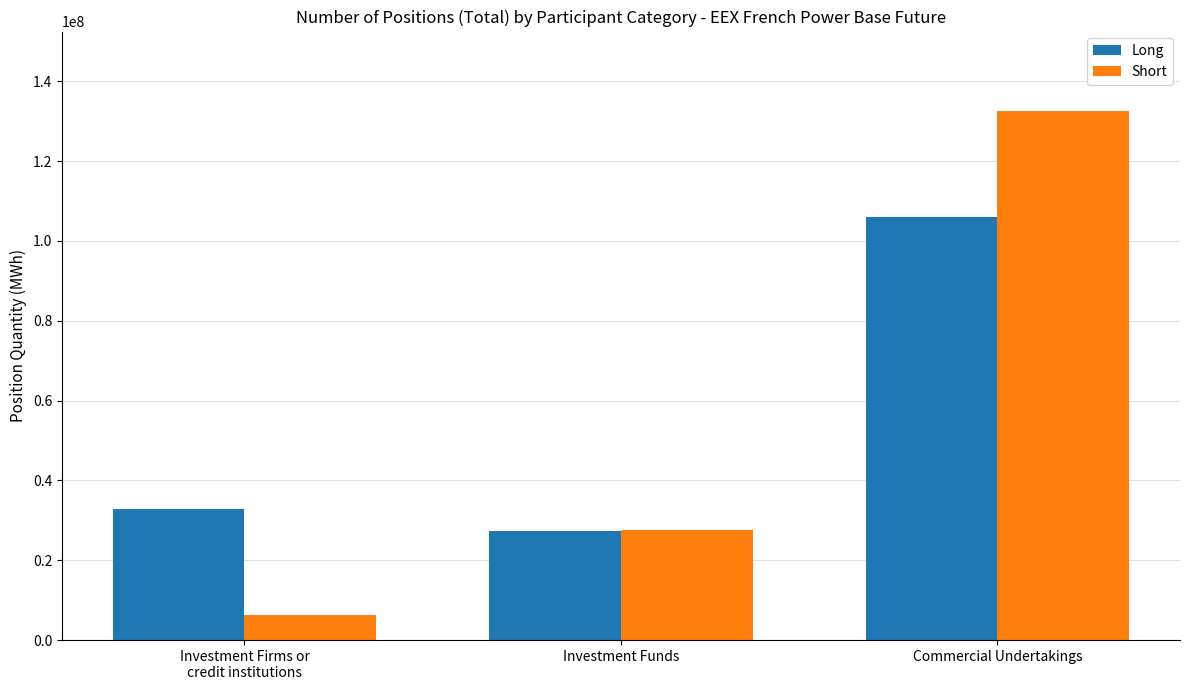

Reading left to right, what are all the values shown in this chart?

Long: Investment Firms or
credit institutions=32953764	Investment Funds=27394743	Commercial Undertakings=105883392
Short: Investment Firms or
credit institutions=6179767	Investment Funds=27574592	Commercial Undertakings=132568922